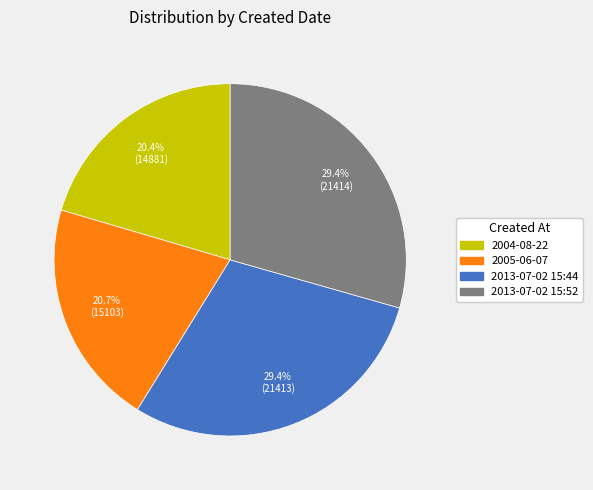

True or false: 2013-07-02 15:52 accounts for 19% of the total.

False